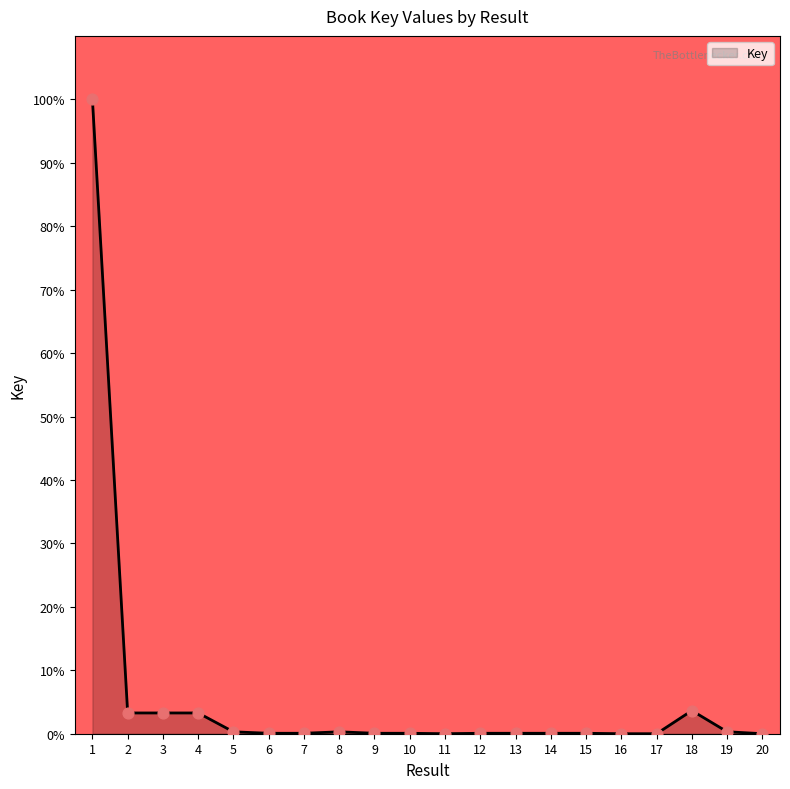

Is it true that the value at 4 is 3.3?

True